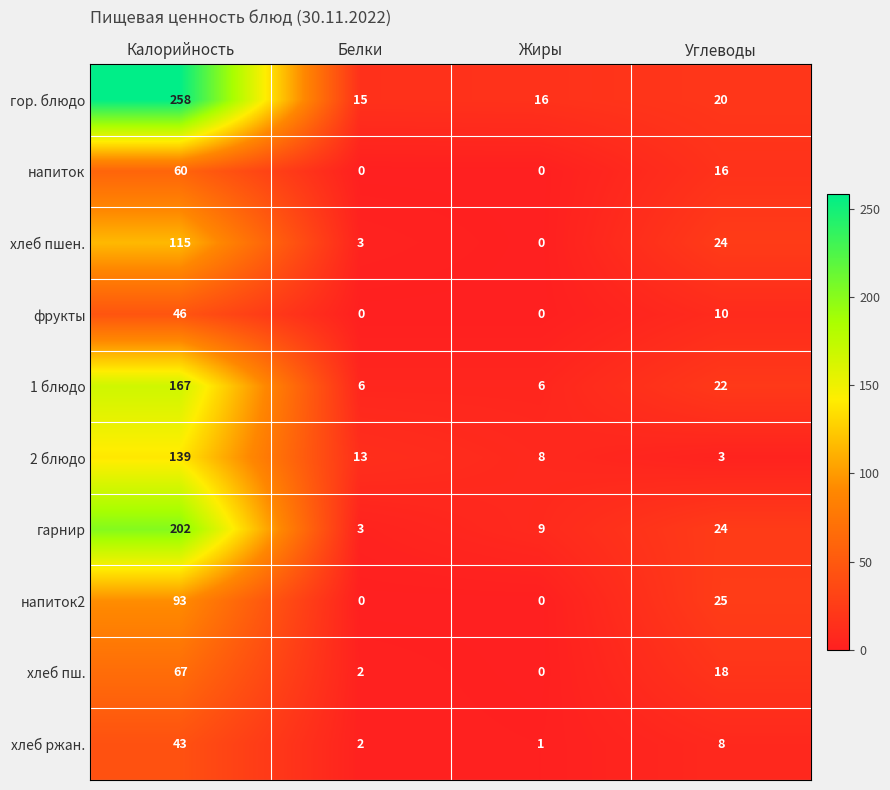

List the series in order of their peak value, lowest first.

хлеб ржан., фрукты, напиток, хлеб пш., напиток2, хлеб пшен., 2 блюдо, 1 блюдо, гарнир, гор. блюдо